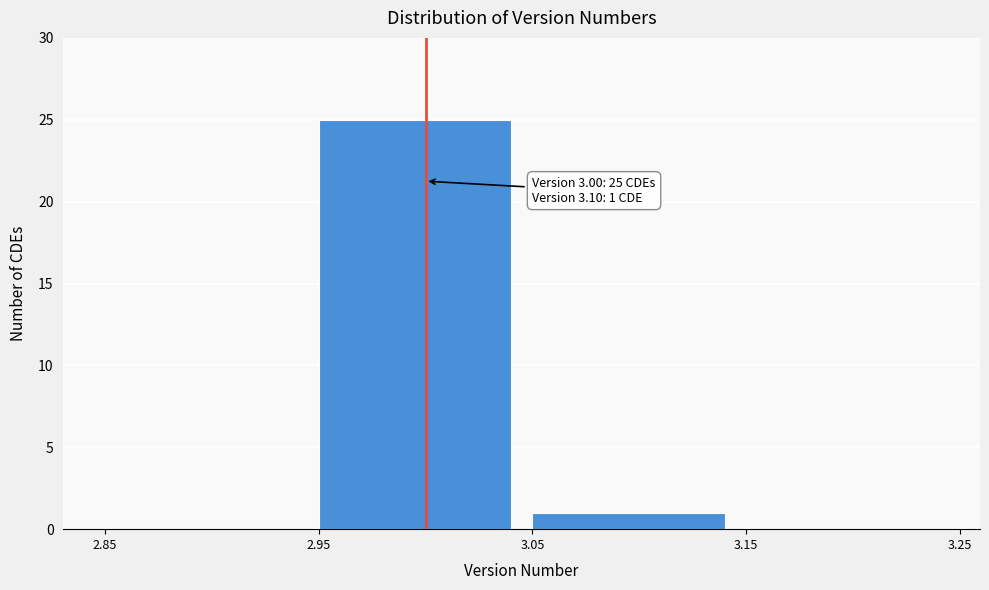

Over which range of the x-axis is the bar tallest?

2.95 to 3.05